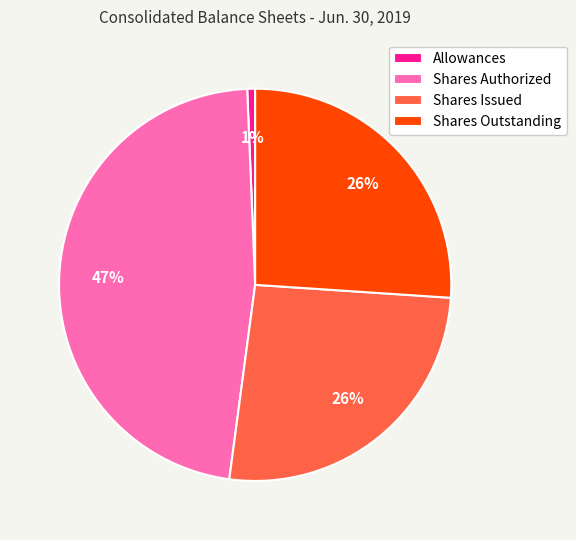

To the nearest percent, what portion does Shares Outstanding represent?

26%